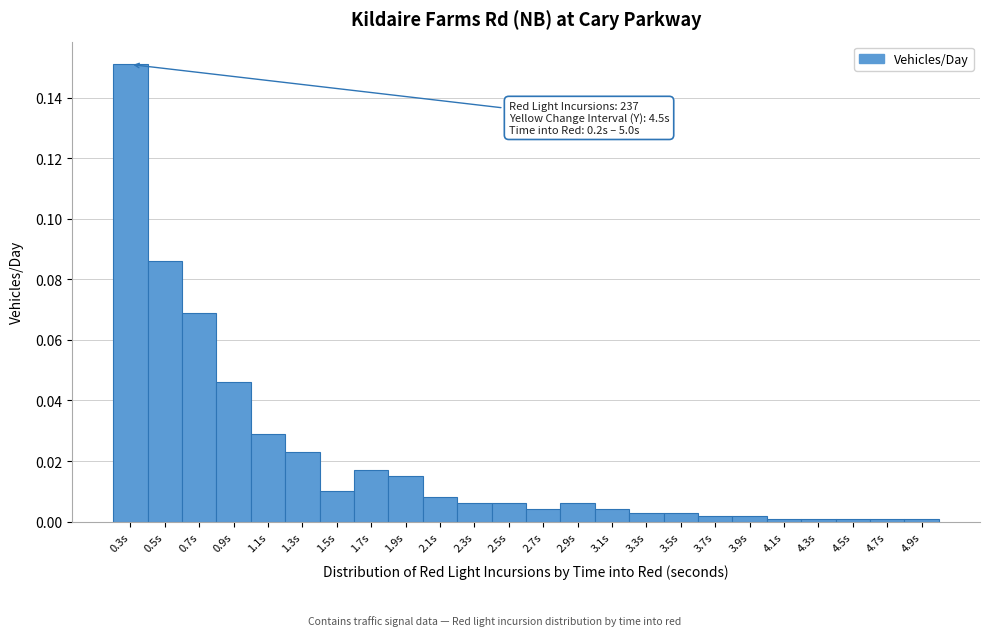

Which range on the x-axis has the tallest bar?

0.2 to 0.4